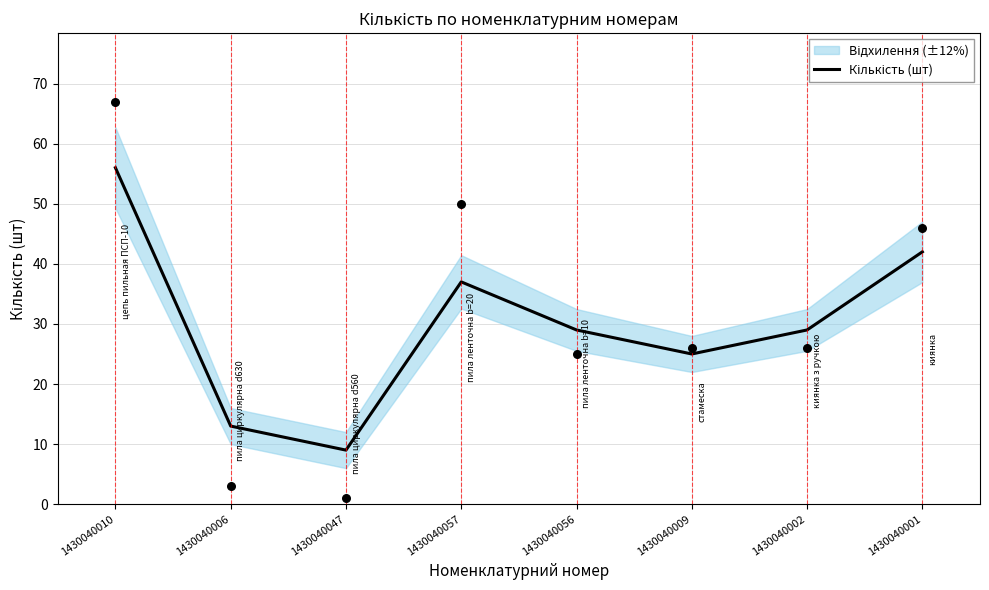

Which has a higher value, 1430040002 or 1430040010?

1430040010